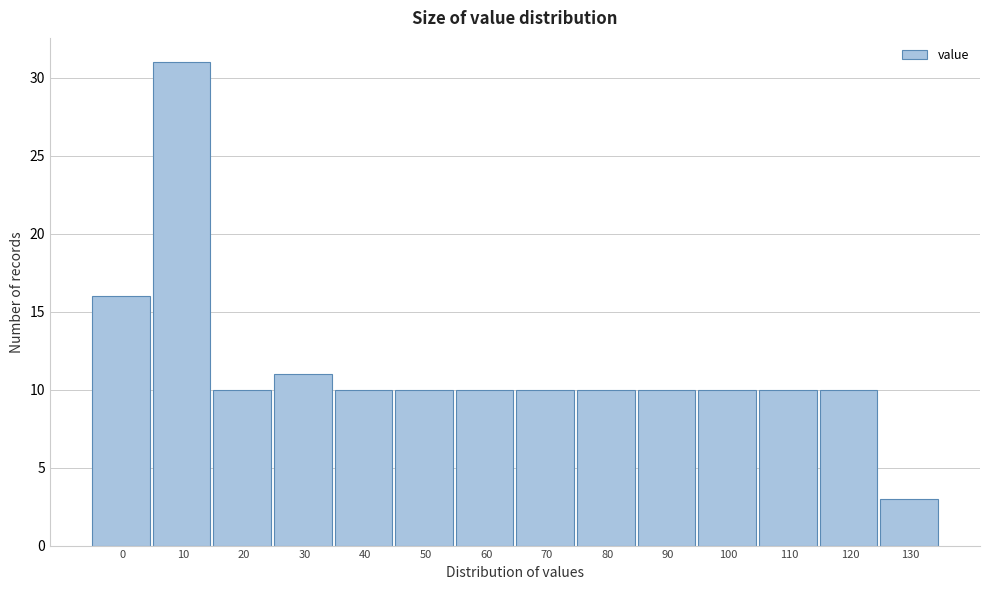

Reading right to left, transcribe all the data shown in this chart.

3	10	10	10	10	10	10	10	10	10	11	10	31	16